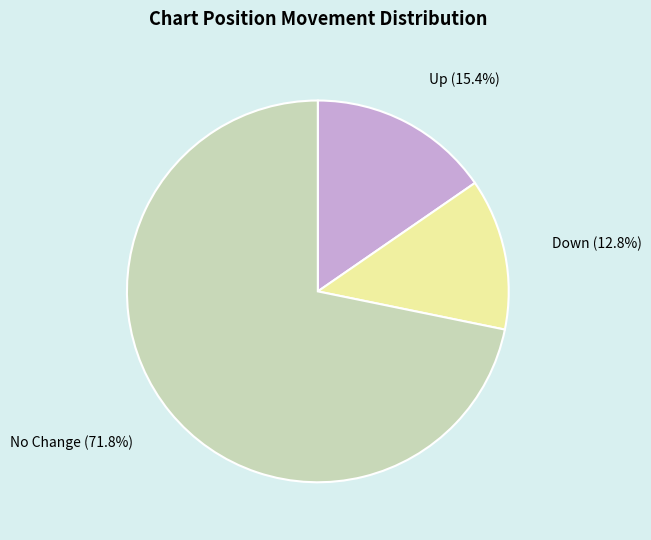

Is there a majority slice in this chart?

Yes